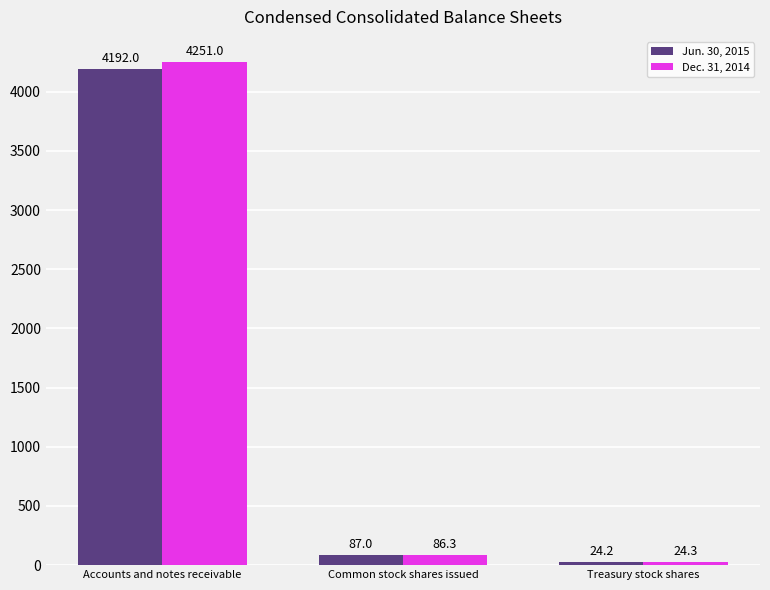

Is it true that Dec. 31, 2014 equals 24.3 at Treasury stock shares?

True